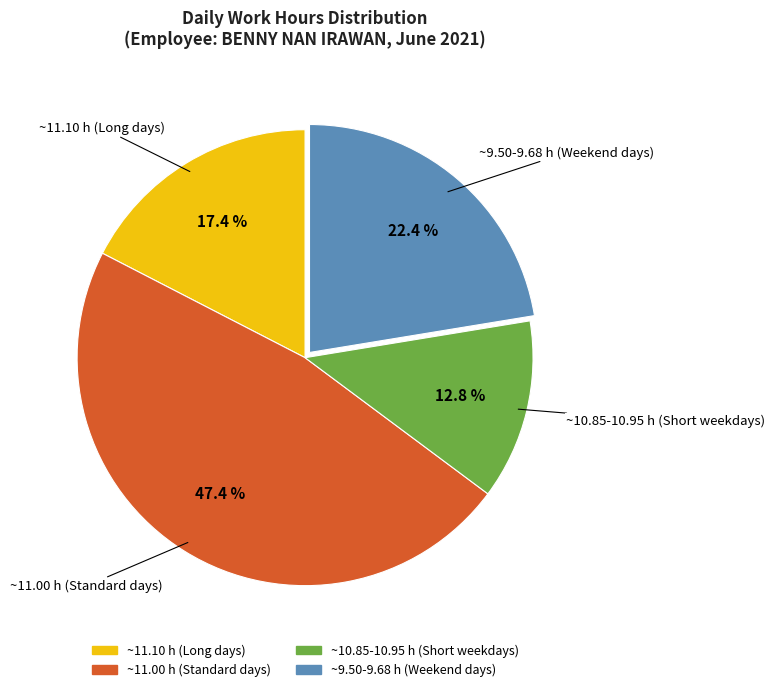

To the nearest percent, what is the average slice percentage?

25%